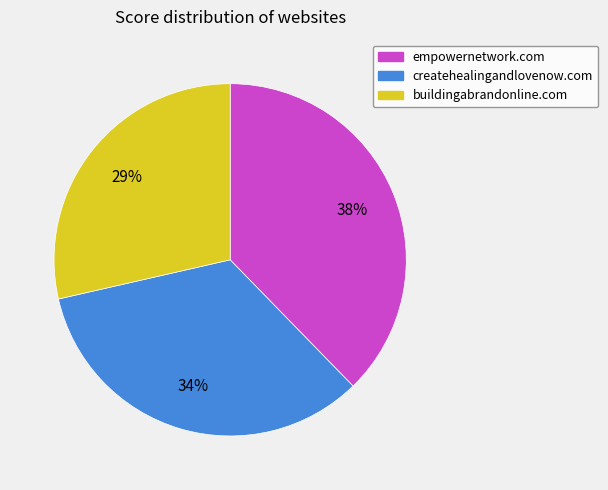

How many slices are in this pie chart?

3